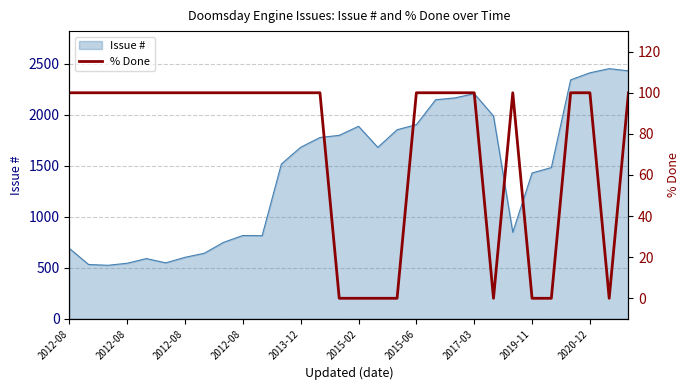

At which category does the data reach its first local peak?

23